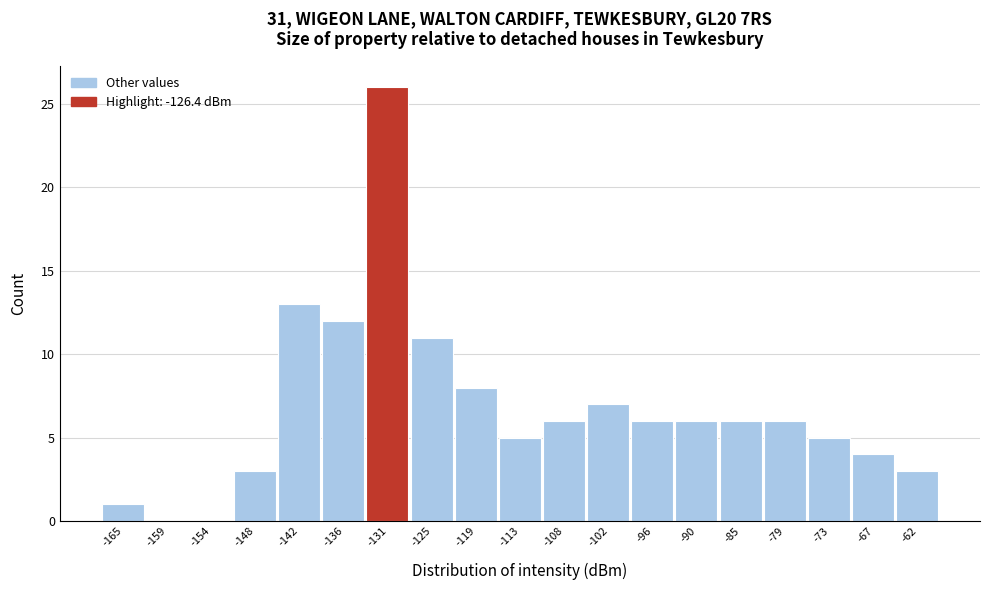

Reading right to left, transcribe all the data shown in this chart.

-62=3	-67=4	-73=5	-79=6	-85=6	-90=6	-96=6	-102=7	-108=6	-113=5	-119=8	-125=11	-131=26	-136=12	-142=13	-148=3	-154=0	-159=0	-165=1